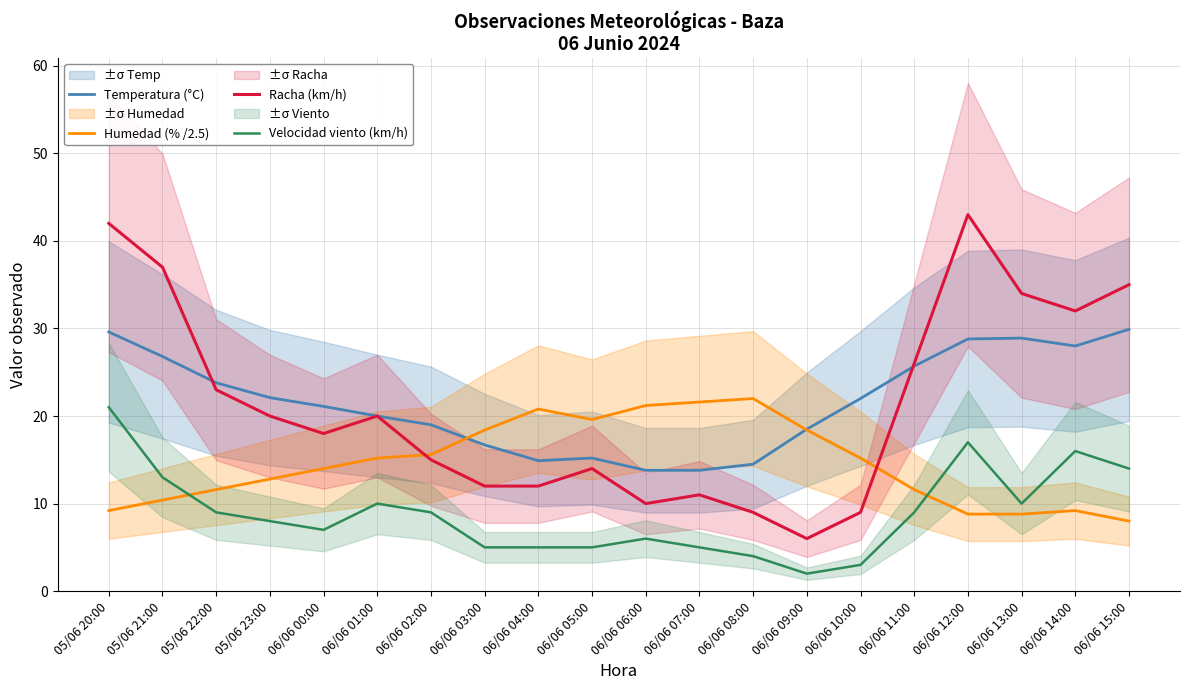

What is the minimum value for Humedad (% /2.5)?

8.0